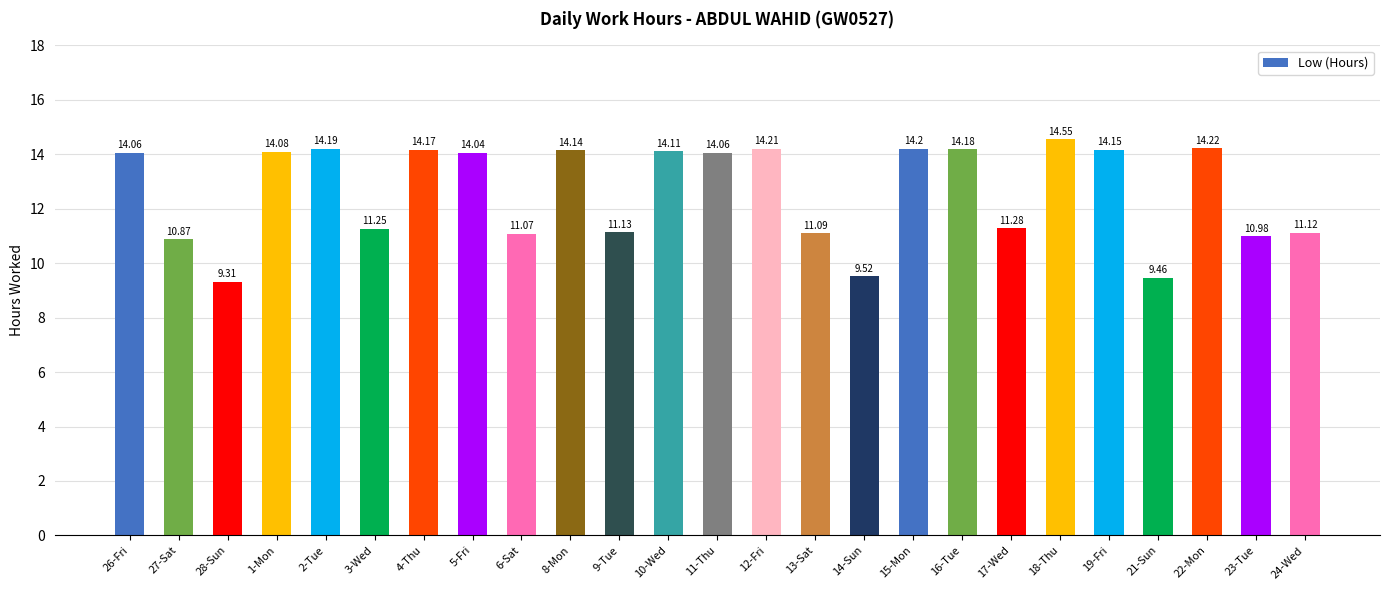

What is the label of the 11th bar from the left?

9-Tue